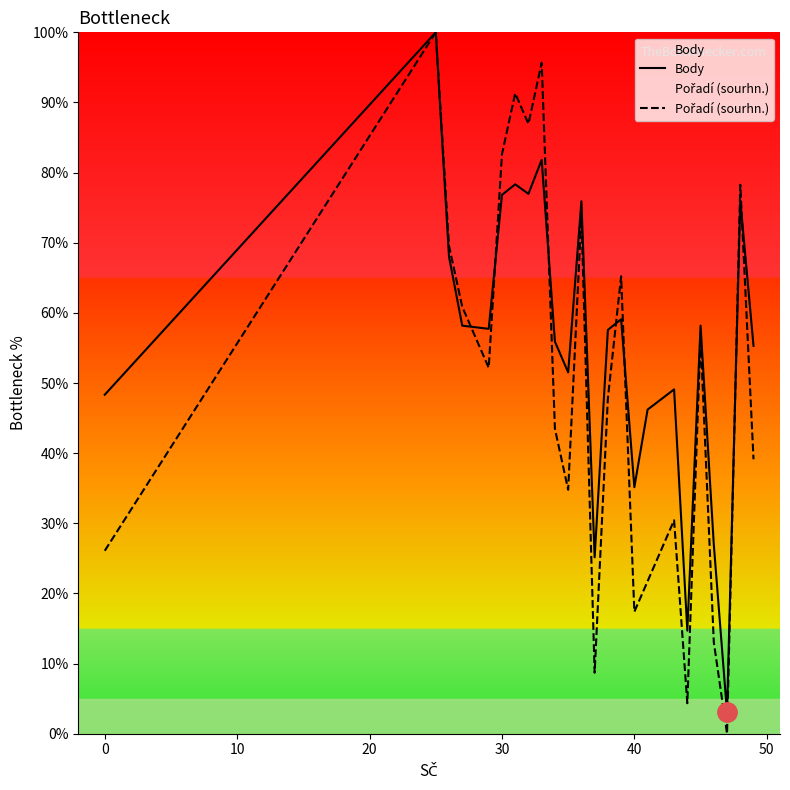

What is the total value across all series at 0?

74.4